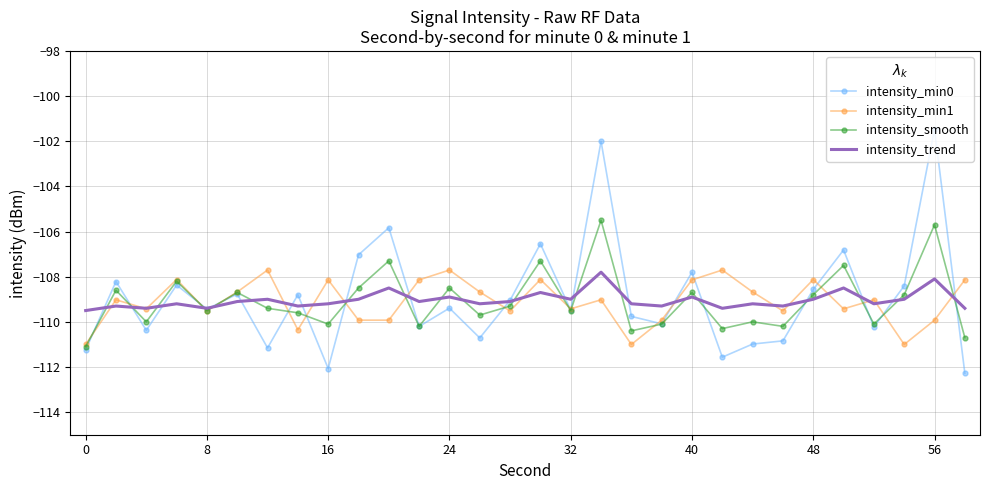

What is the maximum value for intensity_min0?

-101.5